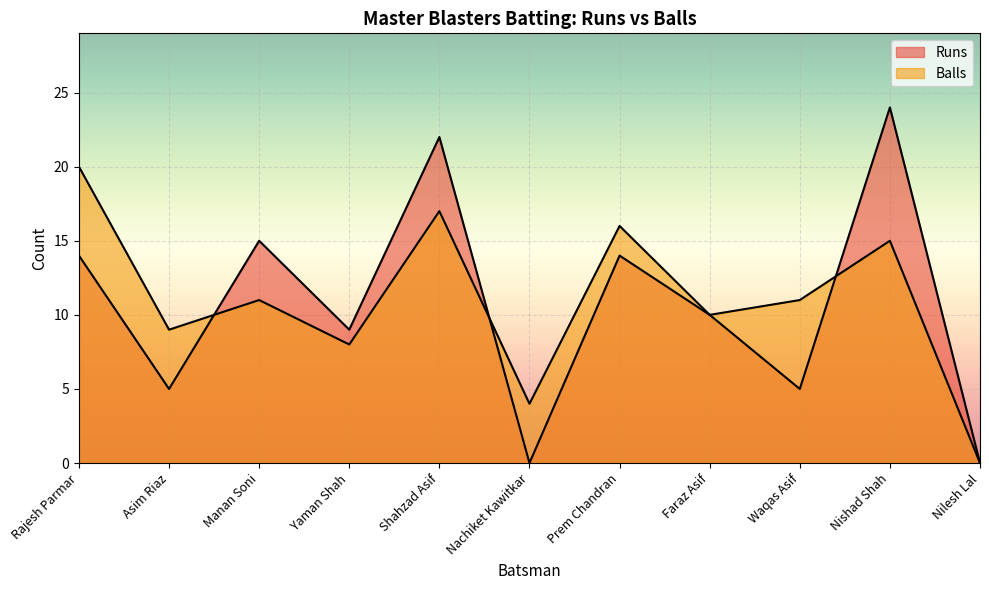

Reading left to right, extract all data points from this chart.

Runs: Rajesh Parmar=14	Asim Riaz=5	Manan Soni=15	Yaman Shah=9	Shahzad Asif=22	Nachiket Kawitkar=0	Prem Chandran=14	Faraz Asif=10	Waqas Asif=5	Nishad Shah=24	Nilesh Lal=0
Balls: Rajesh Parmar=20	Asim Riaz=9	Manan Soni=11	Yaman Shah=8	Shahzad Asif=17	Nachiket Kawitkar=4	Prem Chandran=16	Faraz Asif=10	Waqas Asif=11	Nishad Shah=15	Nilesh Lal=0